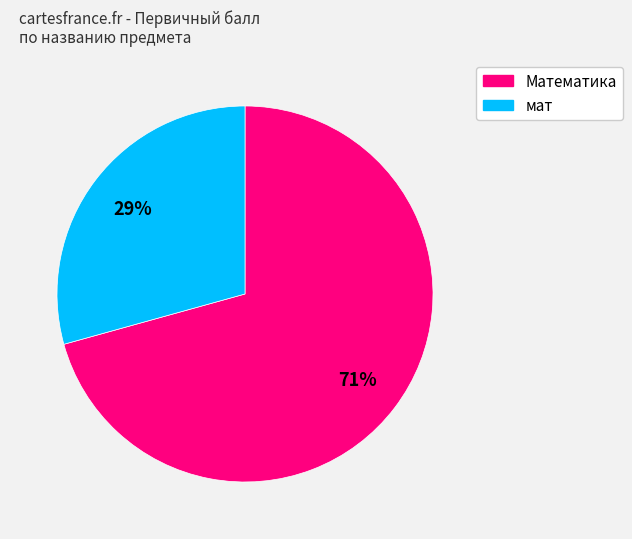

Which category has the biggest portion of the pie?

Математика